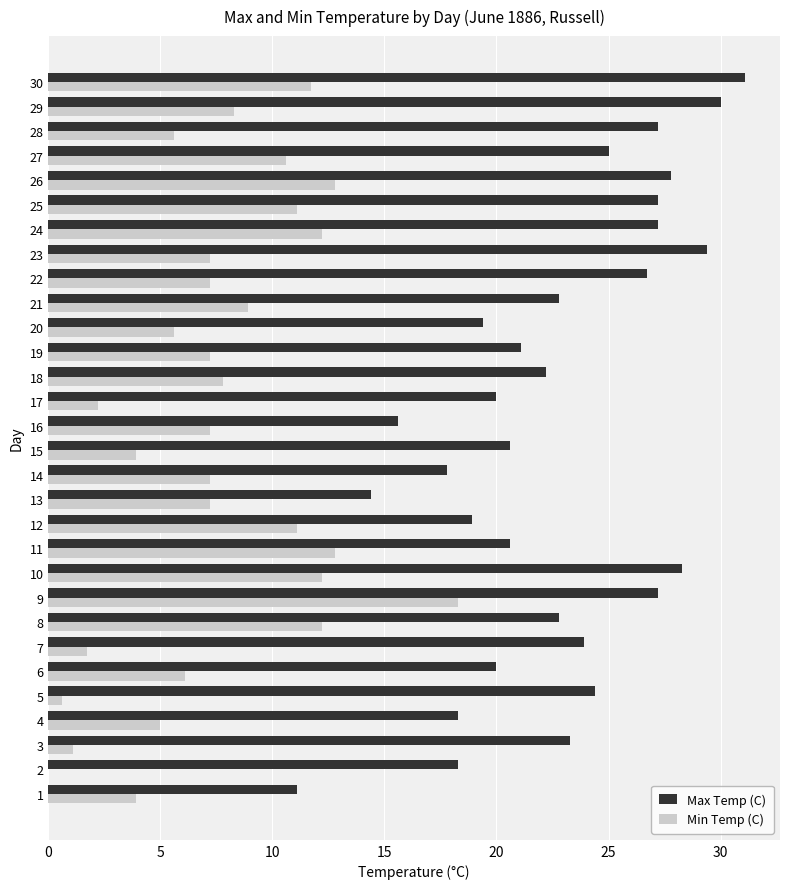

What is the sum of the Max Temp (C) values at 18 and 15?

42.8